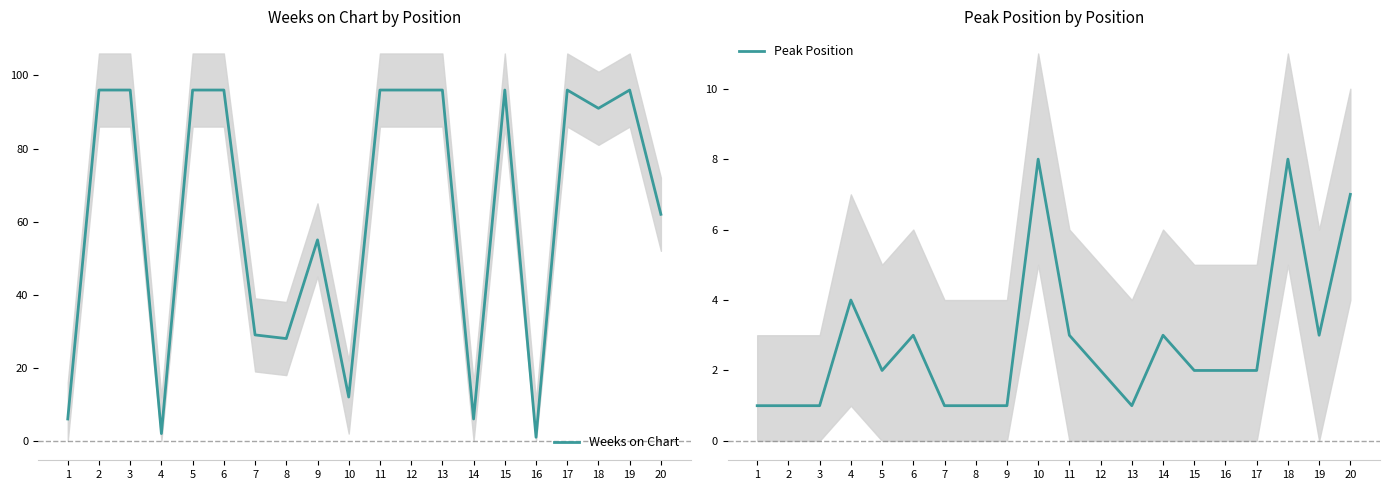

How many times do Peak Position and Weeks on Chart cross each other?

4